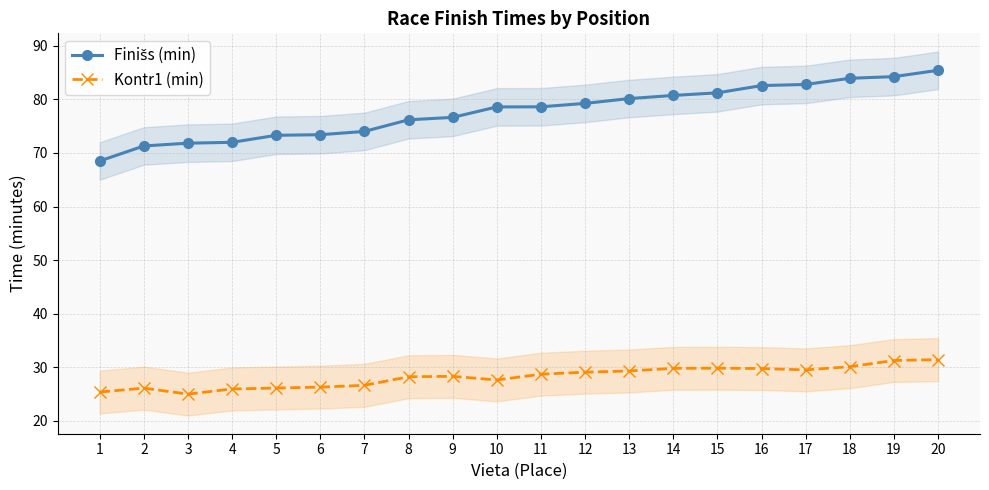

What is the highest value of the Finišs (min) series?

85.4